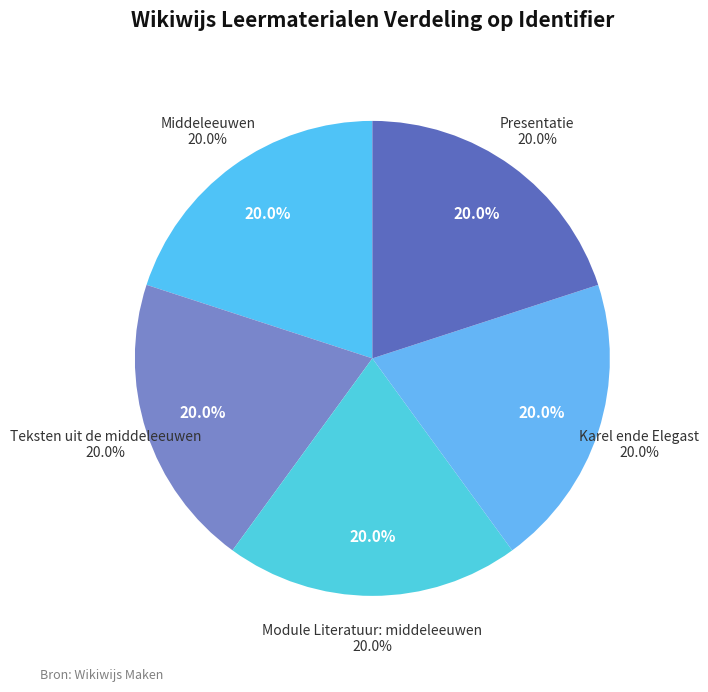

Does any single category account for the majority?

No